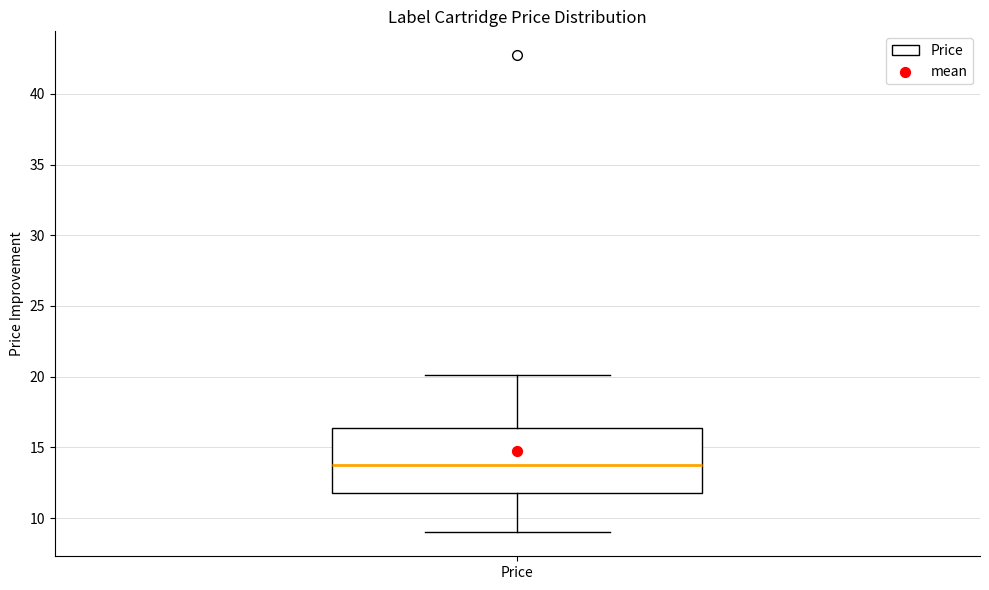

Where is the upper edge of the box for Price on the y-axis? The values are not printed on the chart, so give them approximately, as read against the axis.

16.5